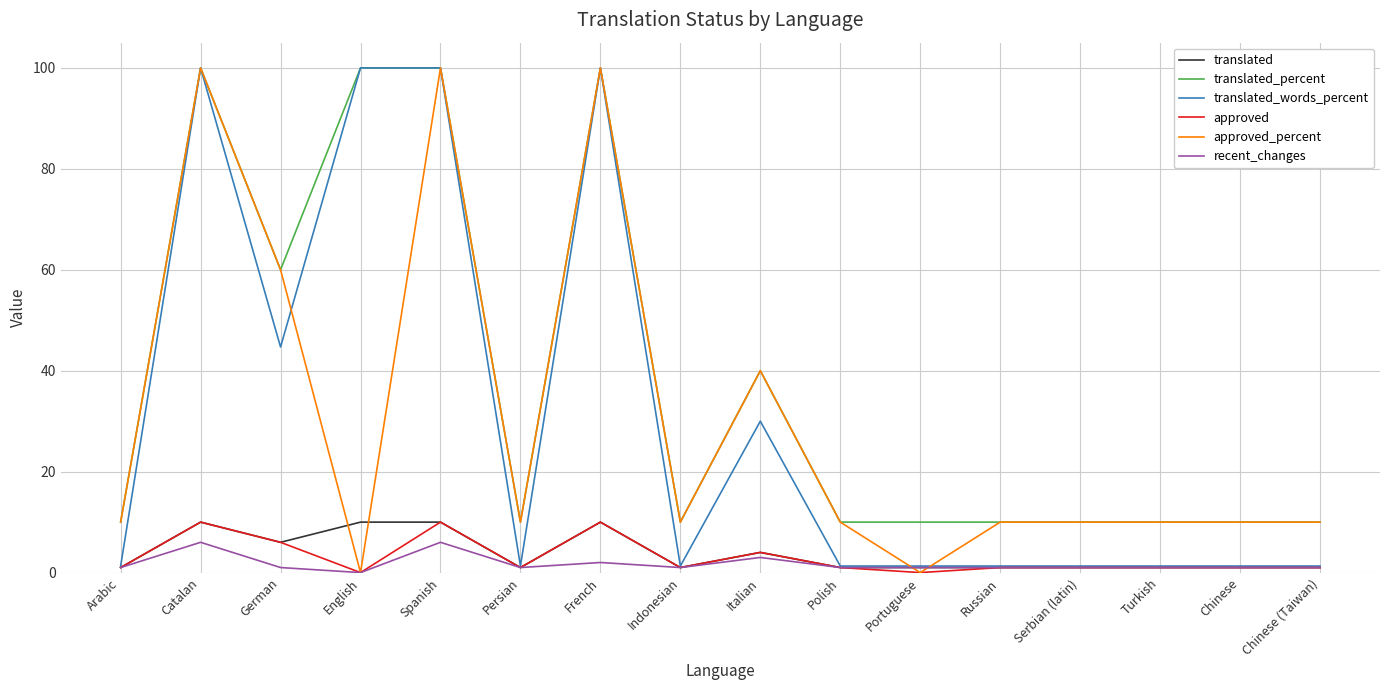

What is the highest value of the translated series?

10.0